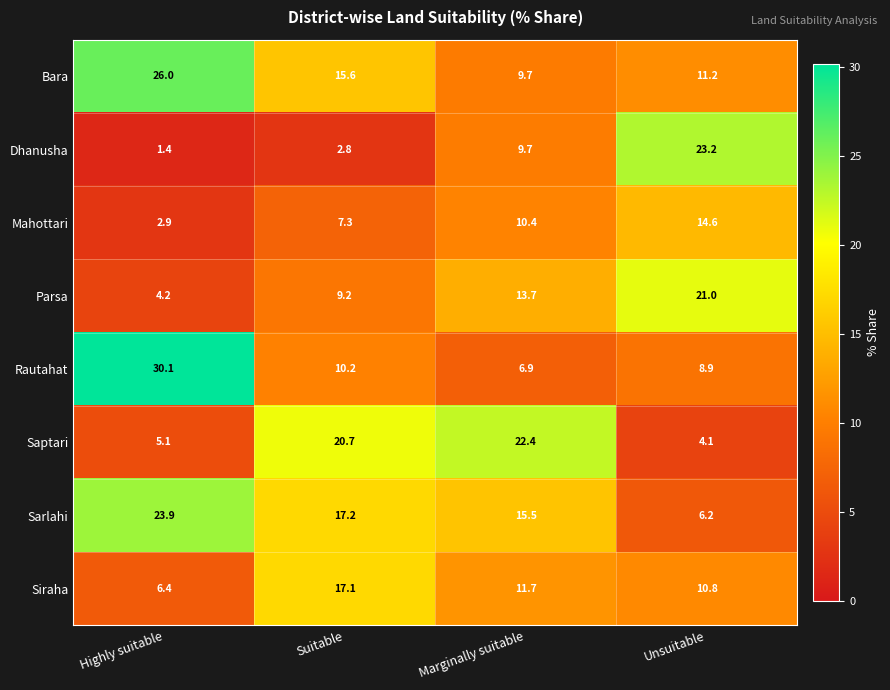

List the series in order of their peak value, lowest first.

Mahottari, Siraha, Parsa, Saptari, Dhanusha, Sarlahi, Bara, Rautahat